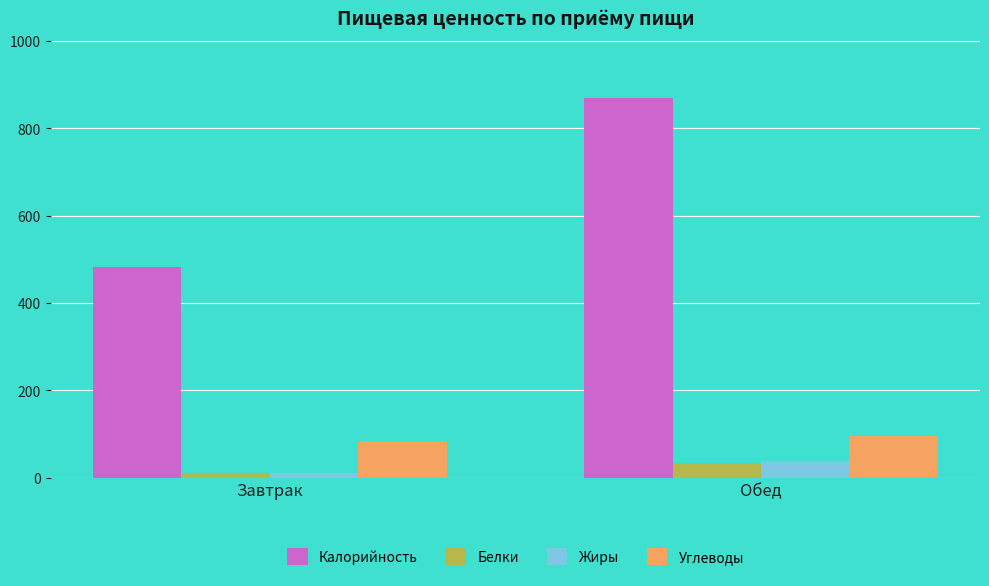

At which label does Углеводы first exceed 95?

Обед